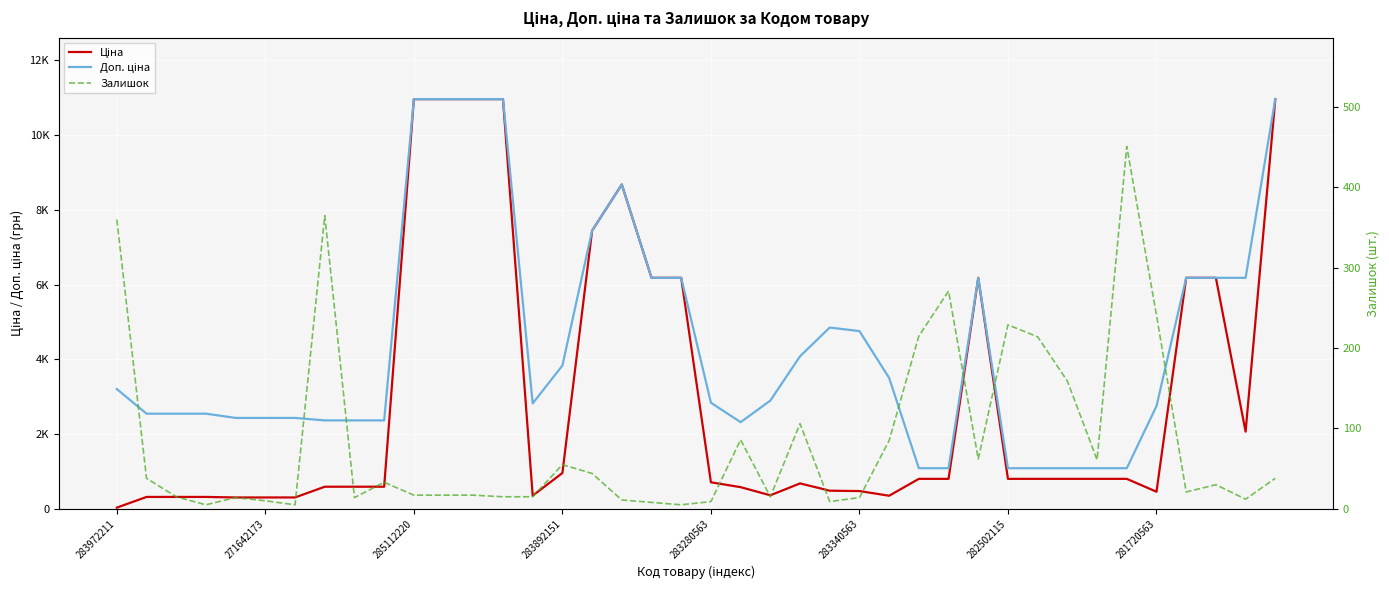

Is it true that Ціна equals 1267.6 at 28?

False